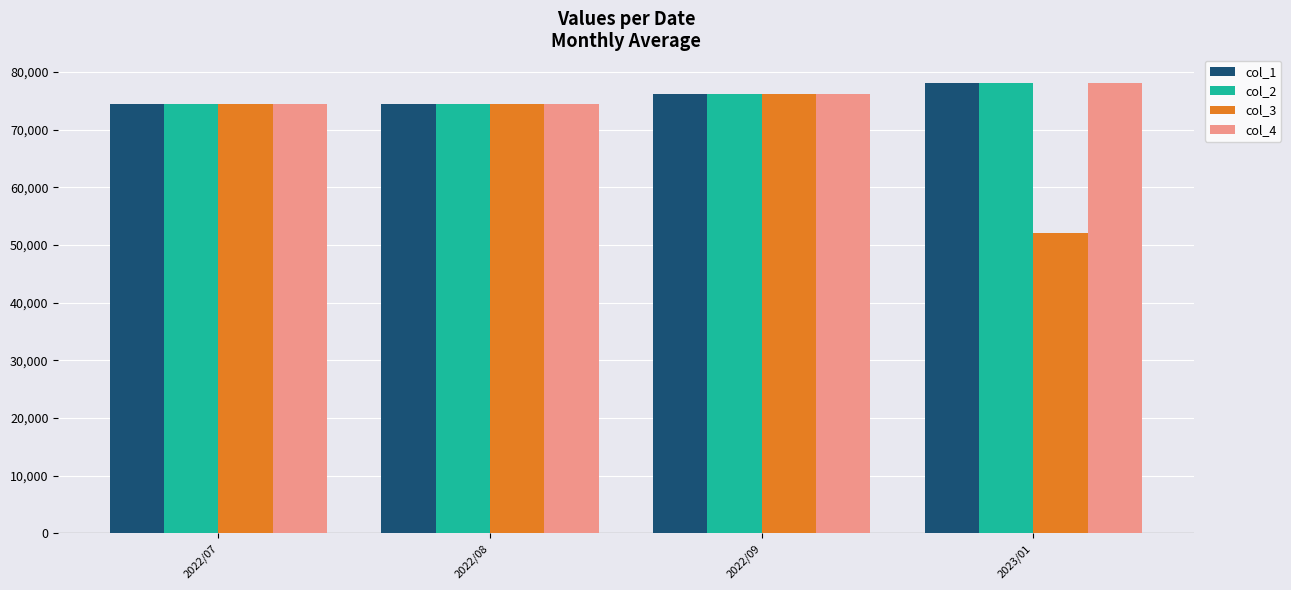

What is the total value across all series at 2023/01?

286038